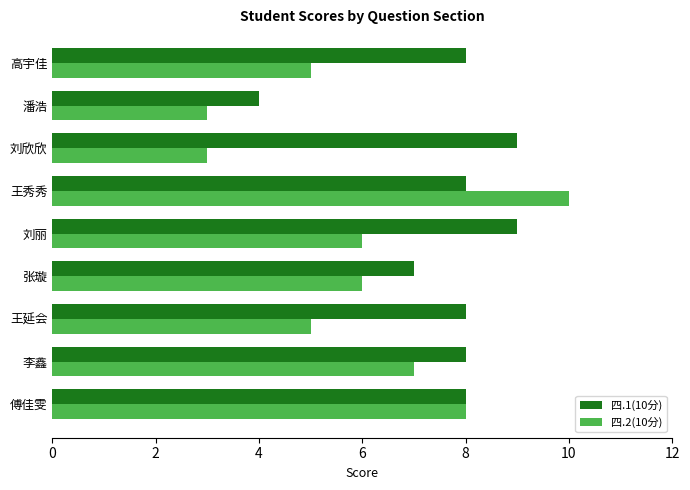

Which series has the largest range (max minus min)?

四.2(10分)